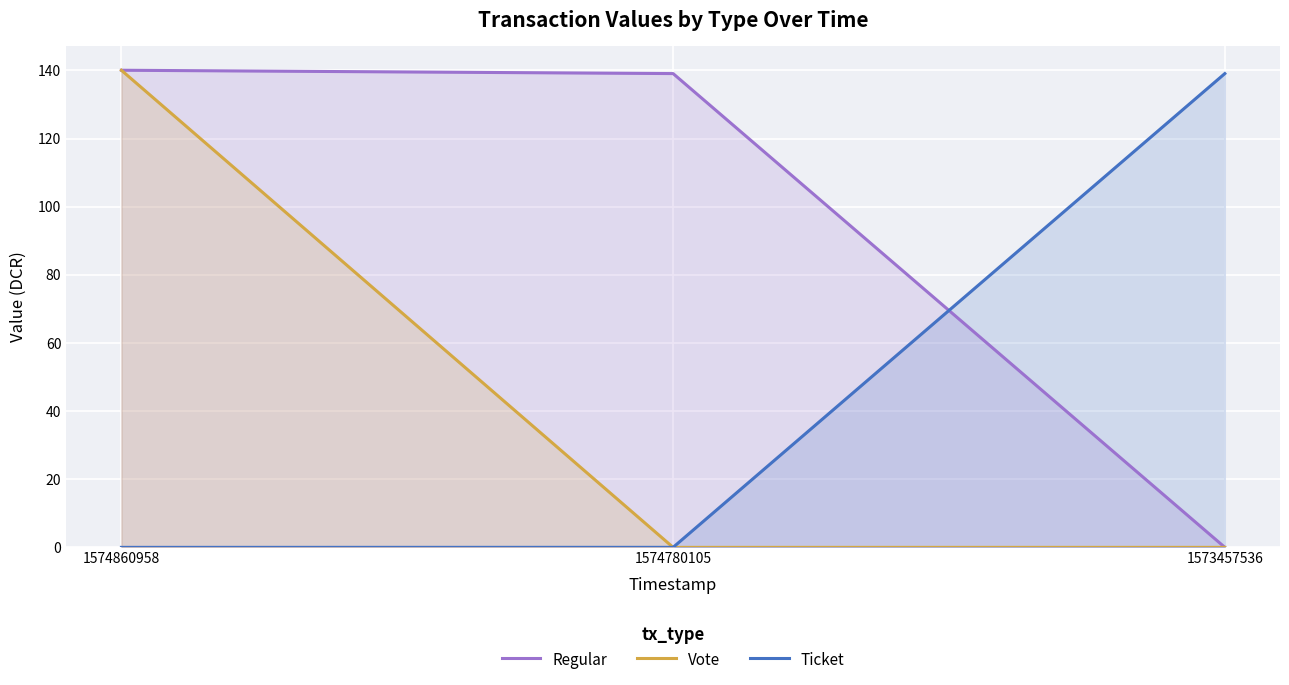

What are all the series names shown in the legend?

Regular, Vote, Ticket